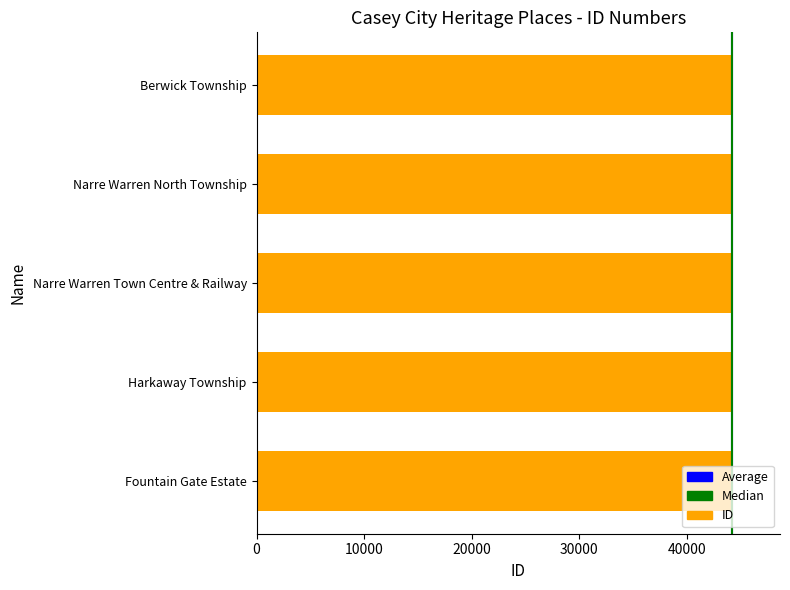

Approximately how many times larger is the value at Narre Warren North Township compared to Fountain Gate Estate?

1.0